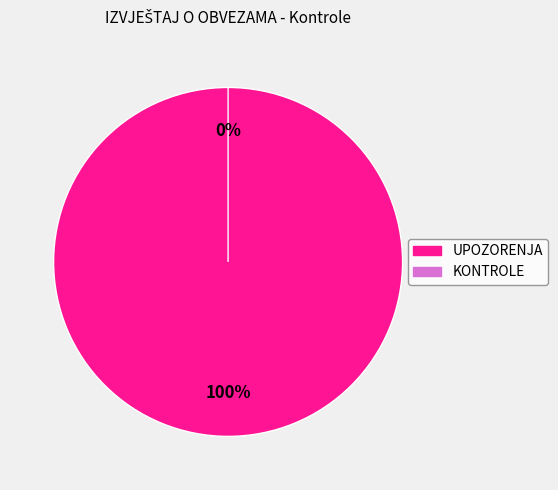

Count the number of slices in the pie.

2